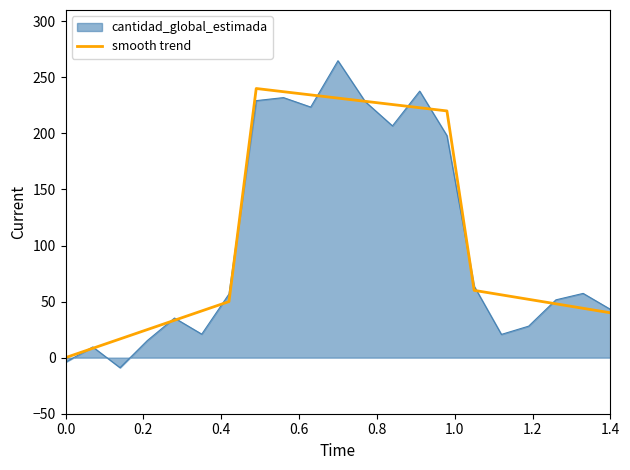

What is the maximum value for smooth trend?

240.0